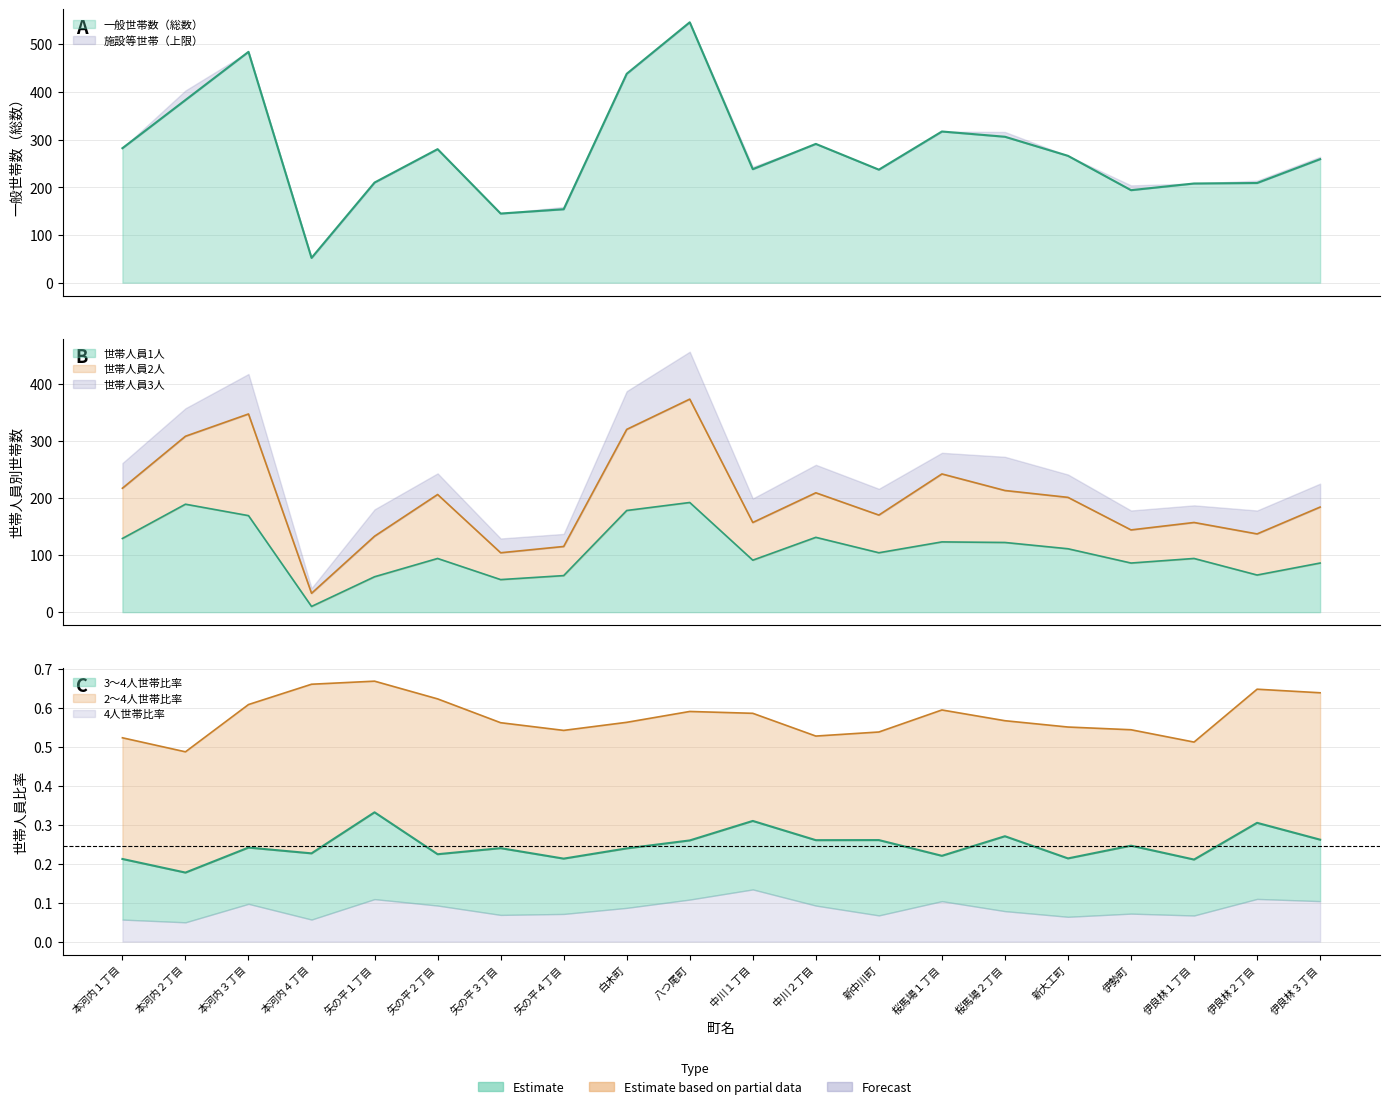

What position from the left is 本河内２丁目?

2